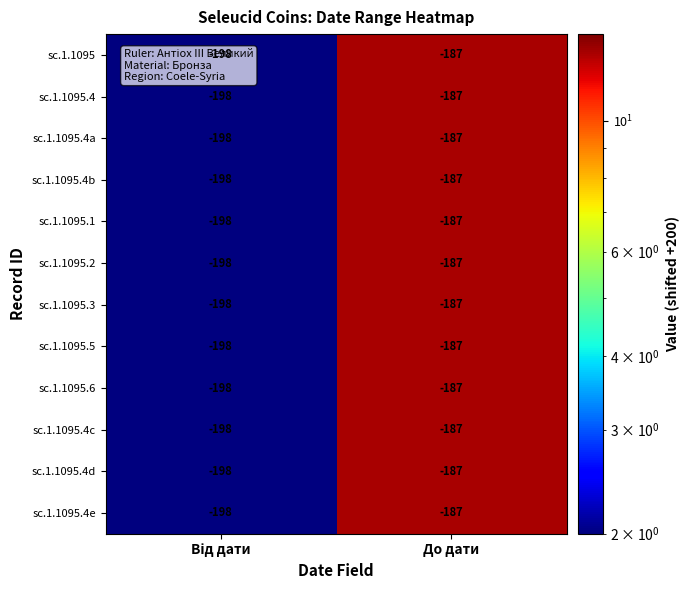

What is the minimum value shown in the chart?

-198